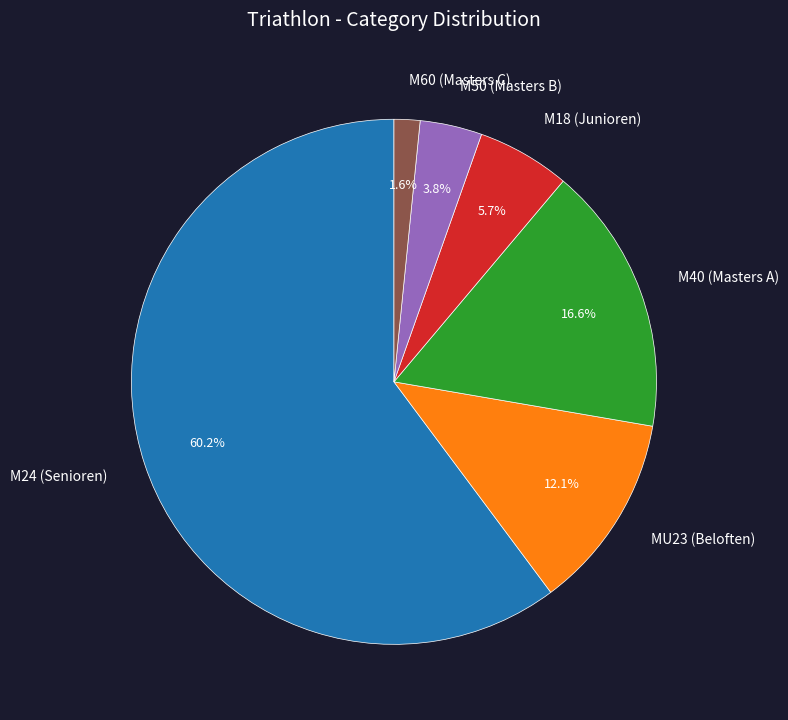

Is there a majority slice in this chart?

Yes